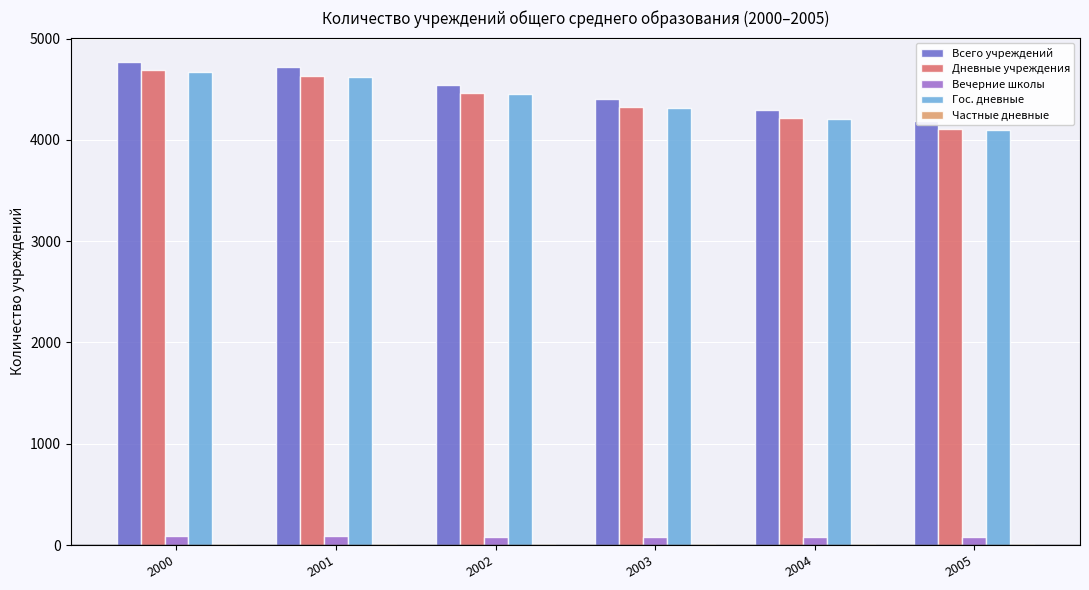

Between 2001 and 2005, which series saw the biggest shift?

Всего учреждений